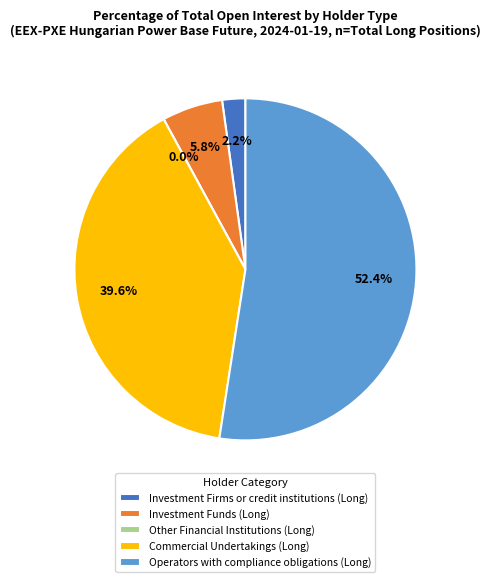

True or false: Operators with compliance obligations (Long) accounts for 63% of the total.

False